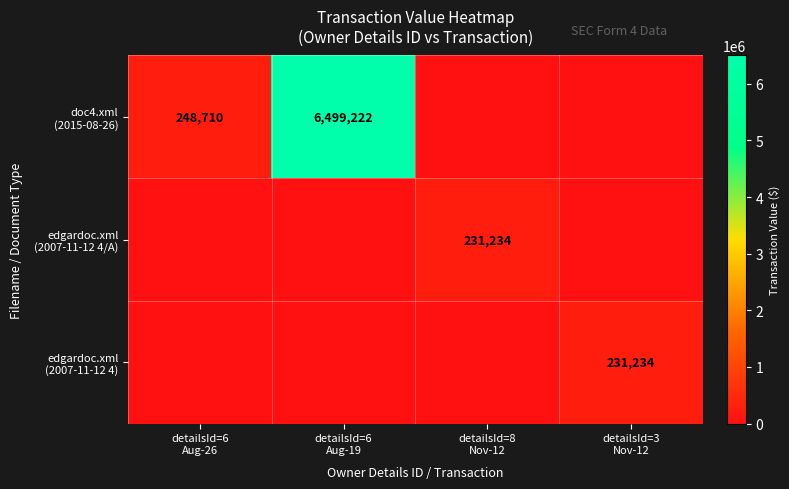

Which category has the highest value in the edgardoc.xml (2007-11-12 4) series?

detailsId=3 Nov-12